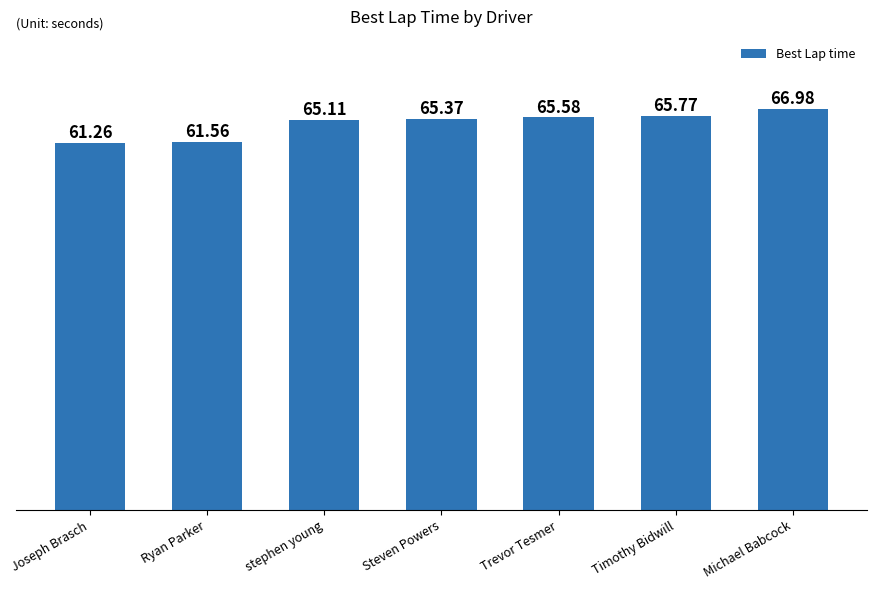

What is the sum of the values at stephen young and Ryan Parker?

126.7